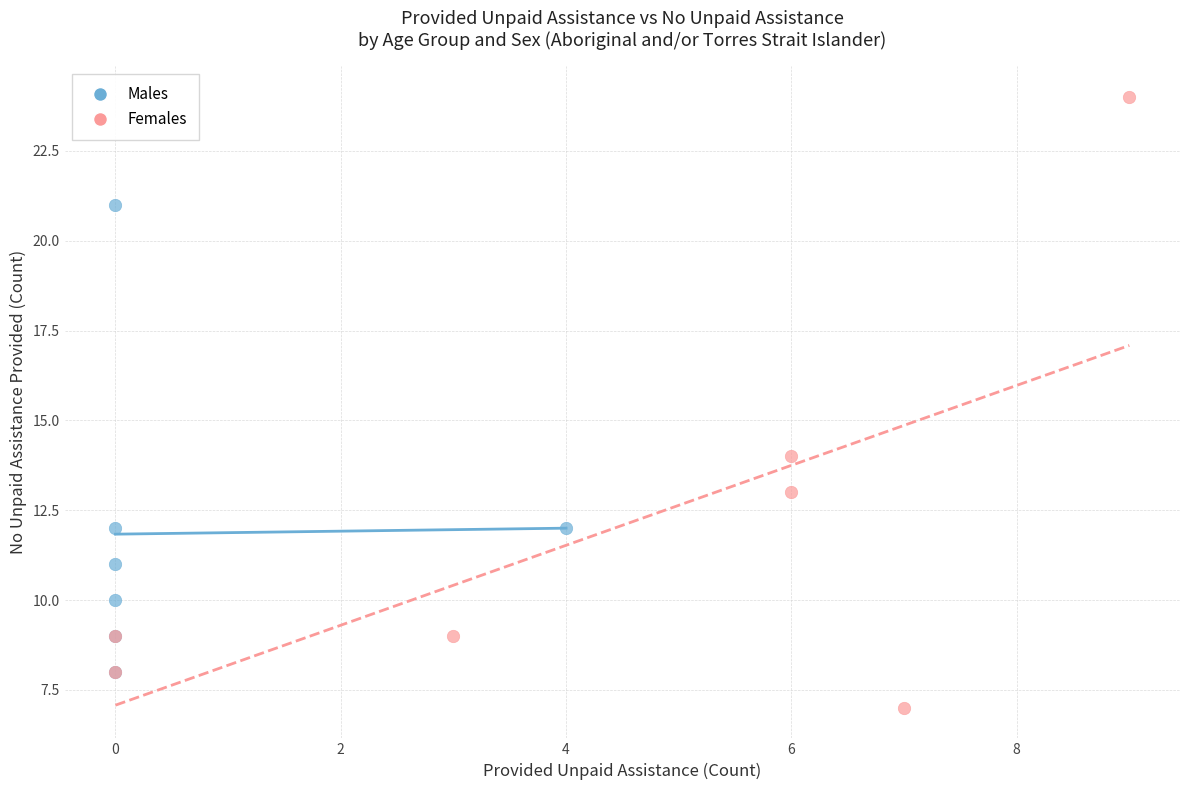

Which series has the widest spread of Y values?

Females